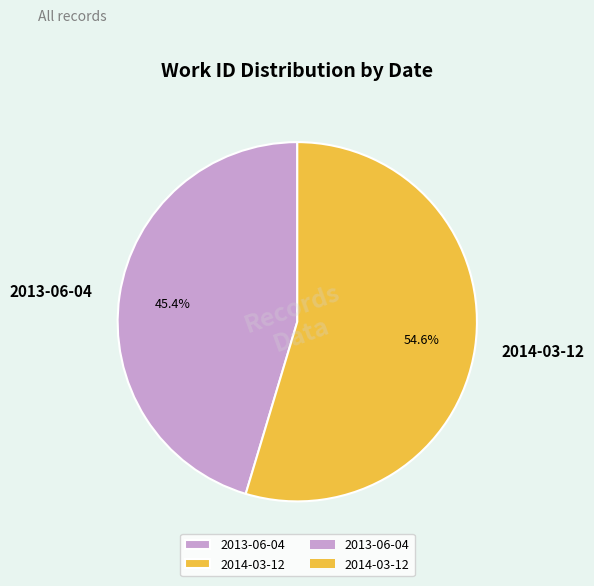

What is the total percentage of 2013-06-04 and 2014-03-12?

100.0%